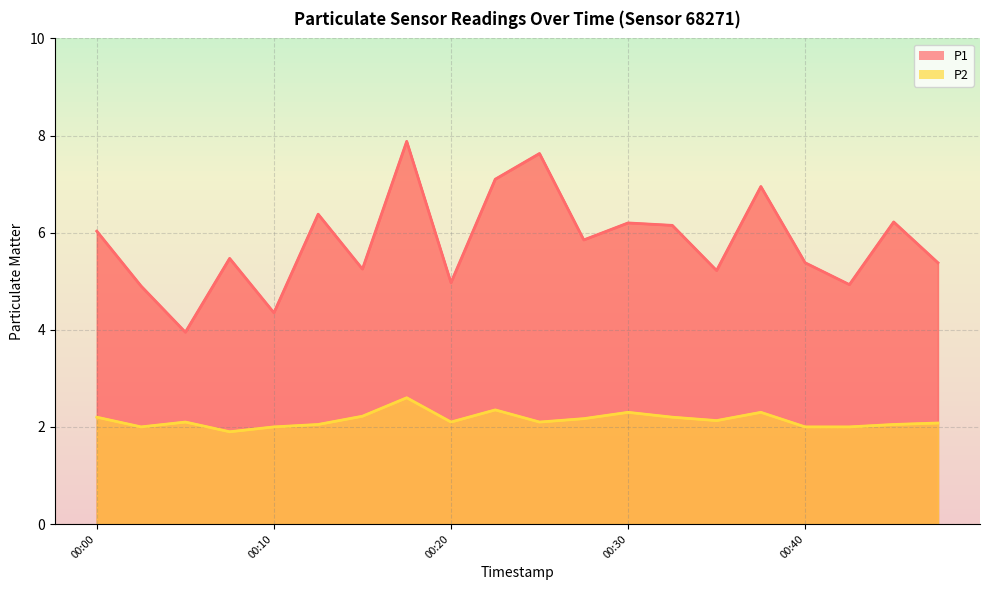

Reading left to right, what are all the values shown in this chart?

P1: 00:00=6.0	00:03=4.9	00:05=4.0	00:08=5.5	00:10=4.3	00:13=6.4	00:15=5.2	00:18=7.9	00:20=5.0	00:23=7.1	00:25=7.6	00:27=5.8	00:30=6.2	00:32=6.2	00:35=5.2	00:37=7.0	00:40=5.4	00:42=4.9	00:45=6.2	00:47=5.4
P2: 00:00=2.2	00:03=2.0	00:05=2.1	00:08=1.9	00:10=2.0	00:13=2.0	00:15=2.2	00:18=2.6	00:20=2.1	00:23=2.4	00:25=2.1	00:27=2.2	00:30=2.3	00:32=2.2	00:35=2.1	00:37=2.3	00:40=2.0	00:42=2.0	00:45=2.0	00:47=2.1